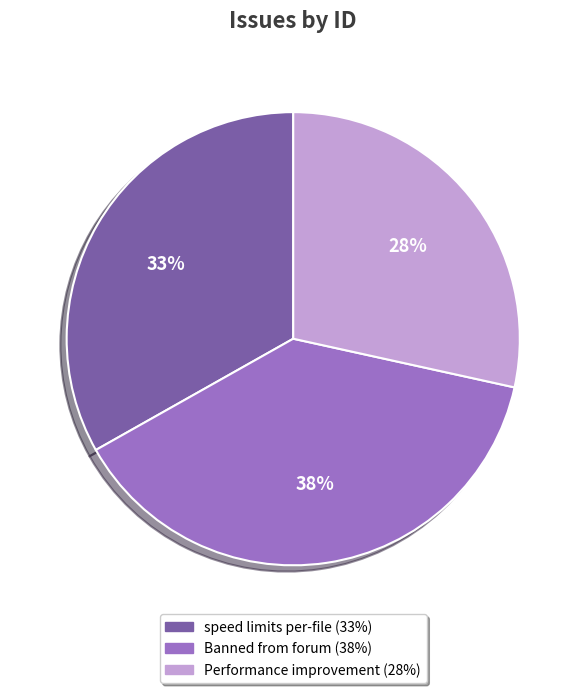

Is there any slice that represents more than half of the pie?

No